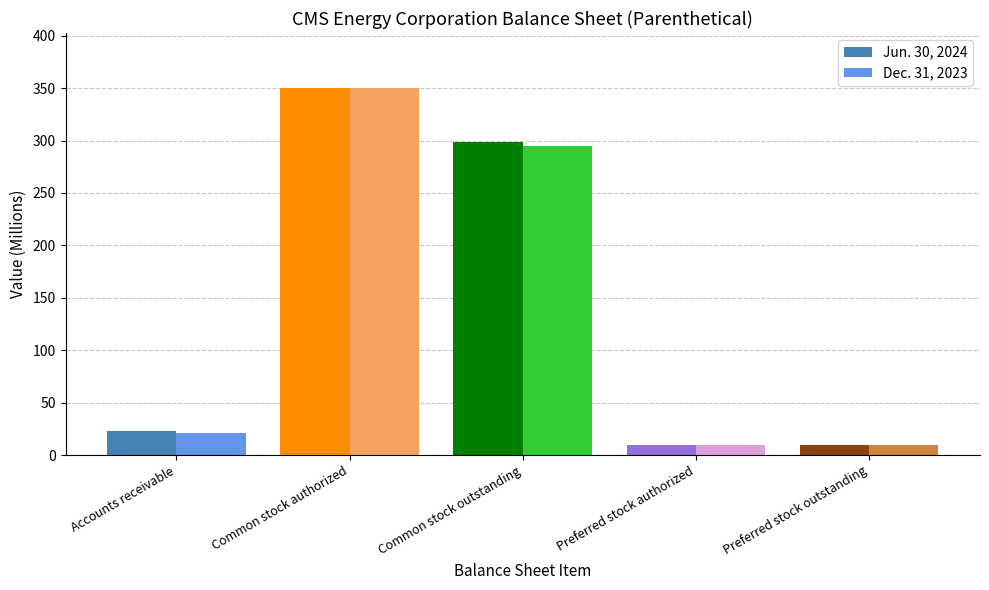

How many categories are shown in the chart?

5